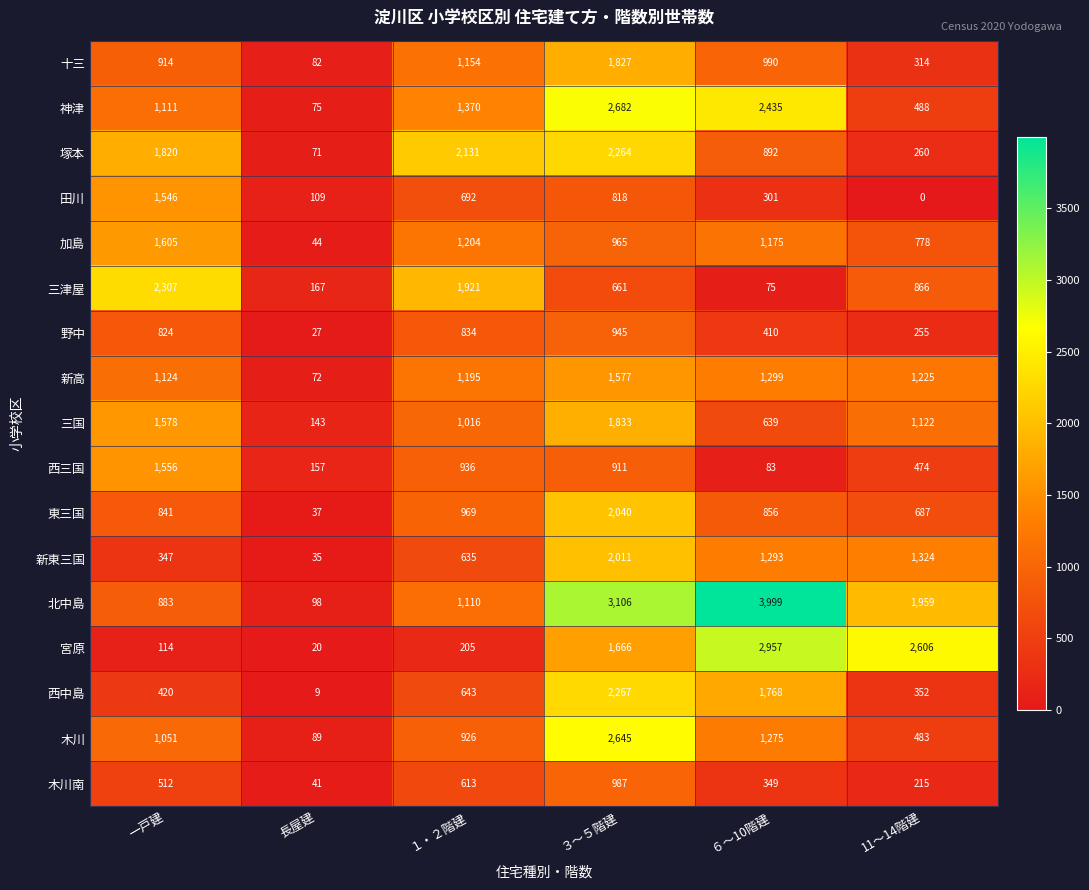

True or false: 木川 has a value of 1323 at １・２階建.

False